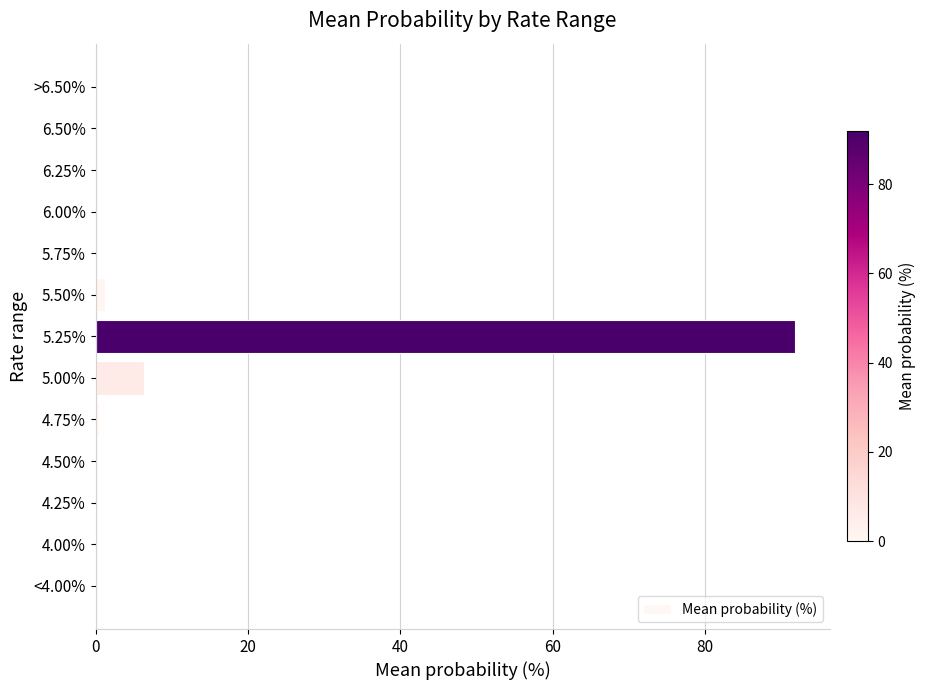

Does the chart contain stacked bars?

No